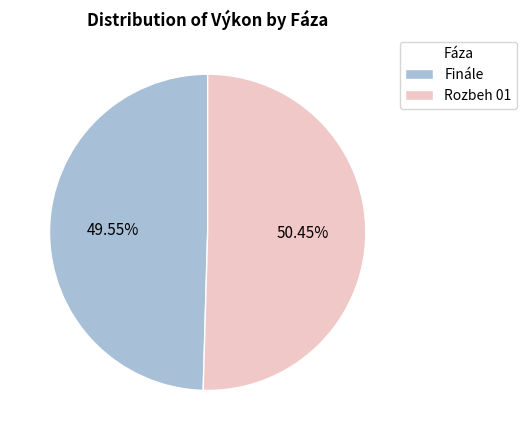

Between Rozbeh 01 and Finále, which is larger?

Rozbeh 01